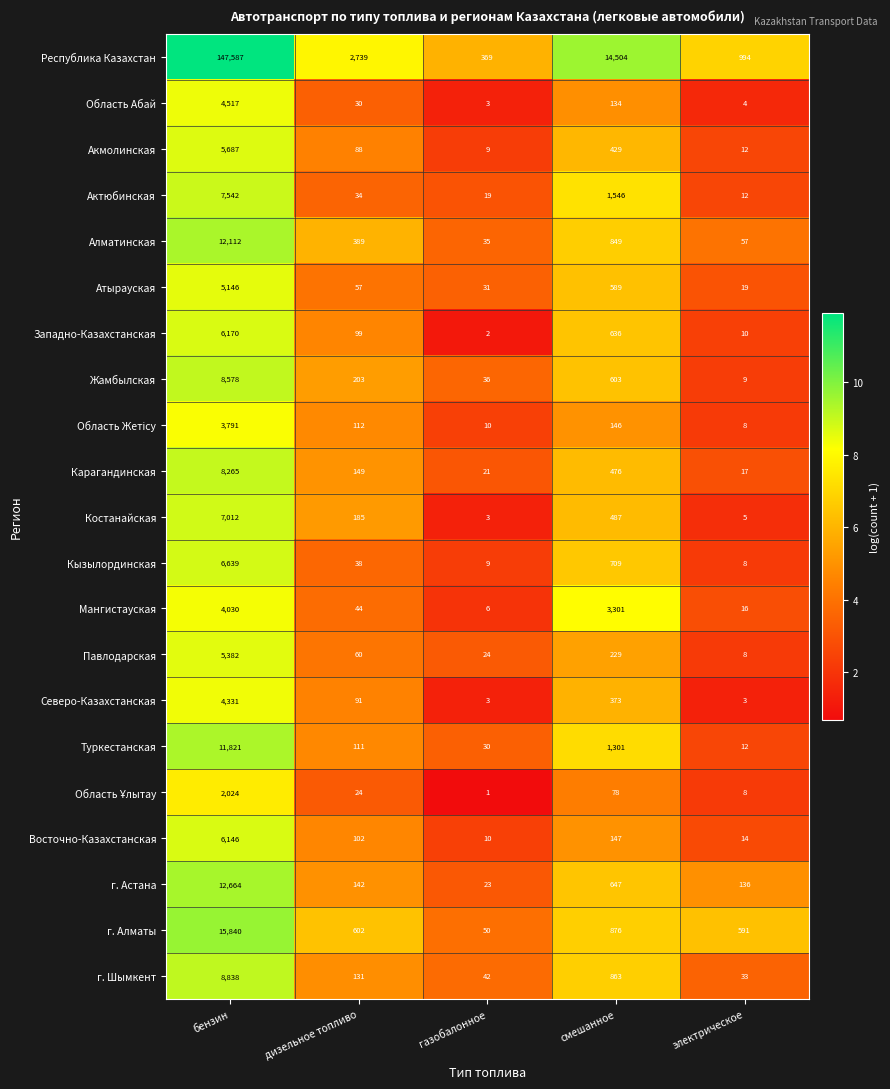

True or false: Восточно-Казахстанская has a value of 17 at газобалонное.

False